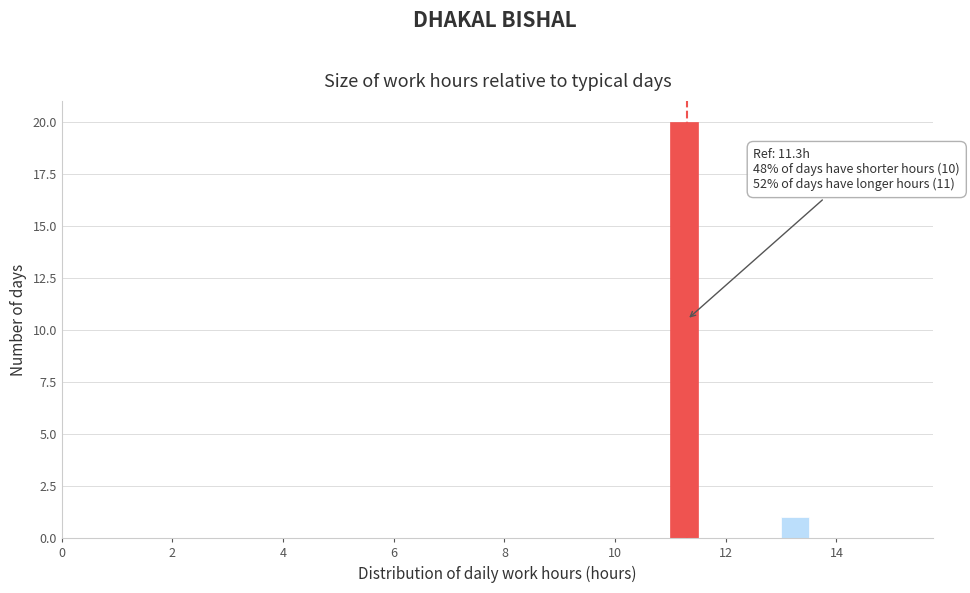

Around what value on the x-axis is the tallest bar? Give the approximate position of its centre, as read against the axis.

11.2